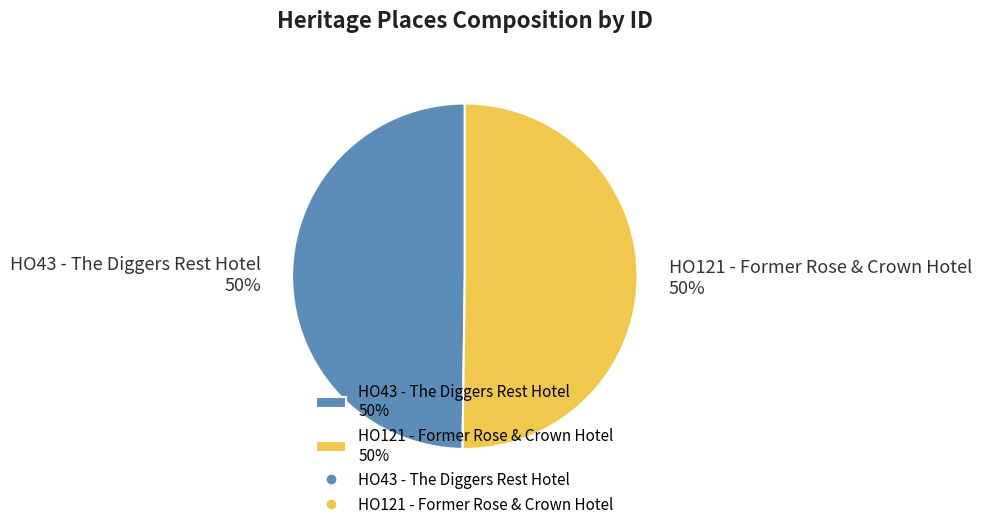

Approximately how many times larger is the value at HO43 - The Diggers Rest Hotel 50% compared to HO121 - Former Rose & Crown Hotel 50%?

1.0